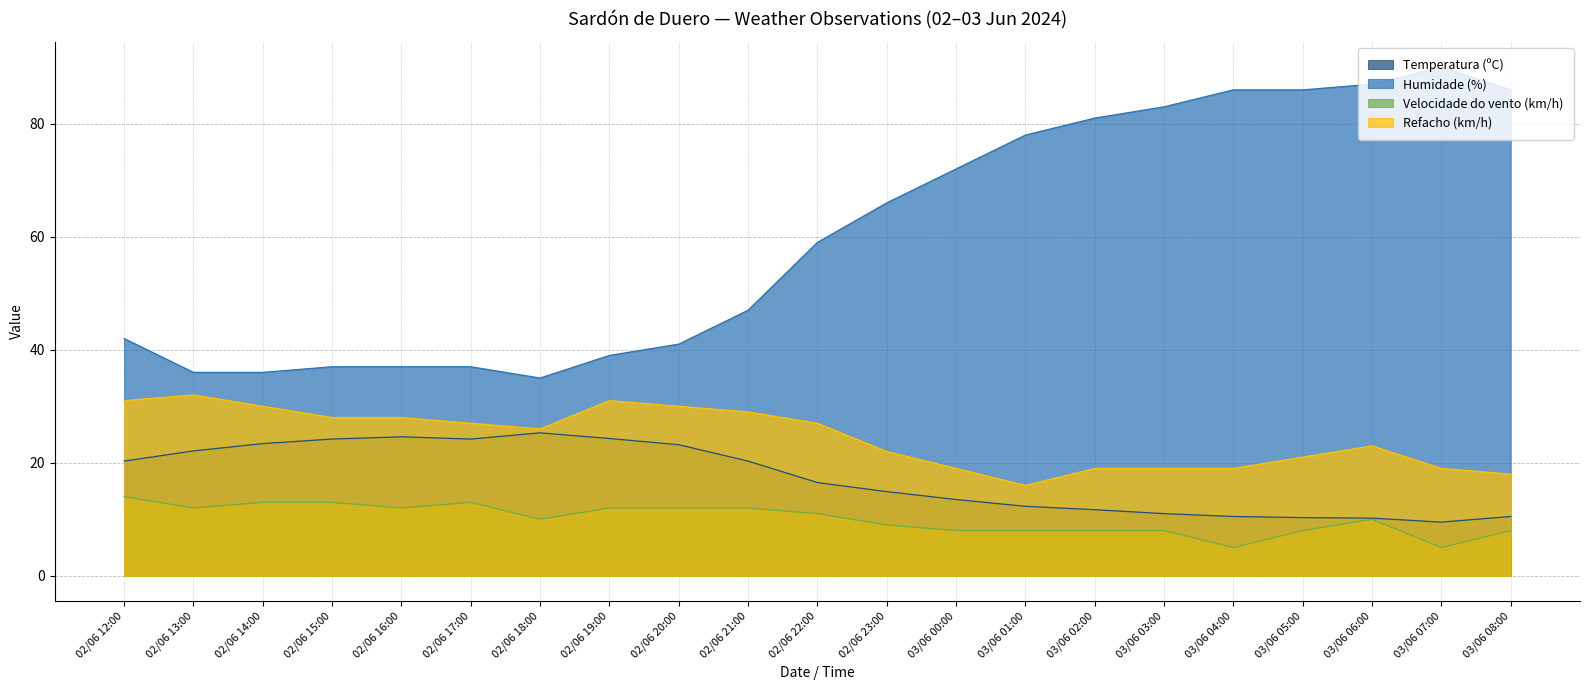

Count the number of data series in this chart.

4